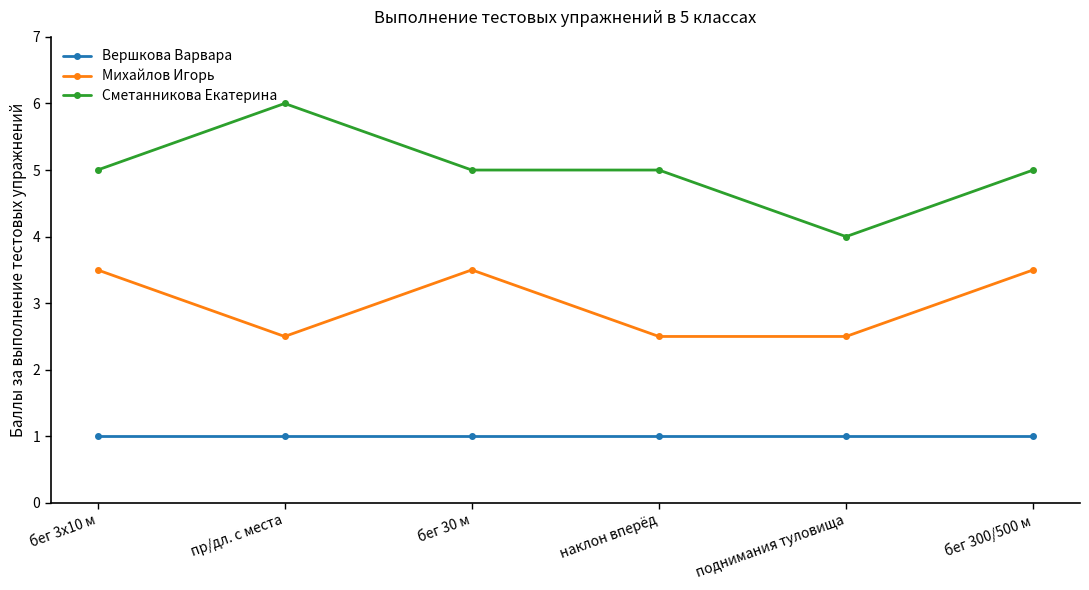

True or false: Сметанникова Екатерина and Вершкова Варвара intersect in this chart.

False